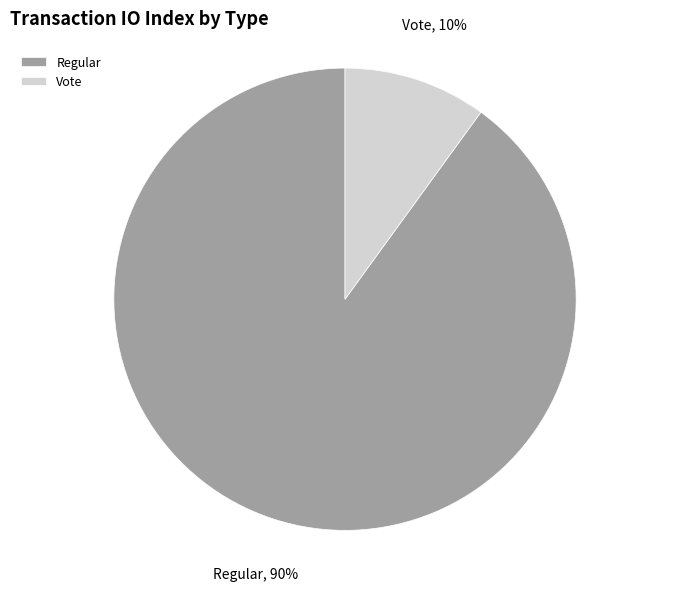

What percentage is the Vote slice, to the nearest percent?

10%